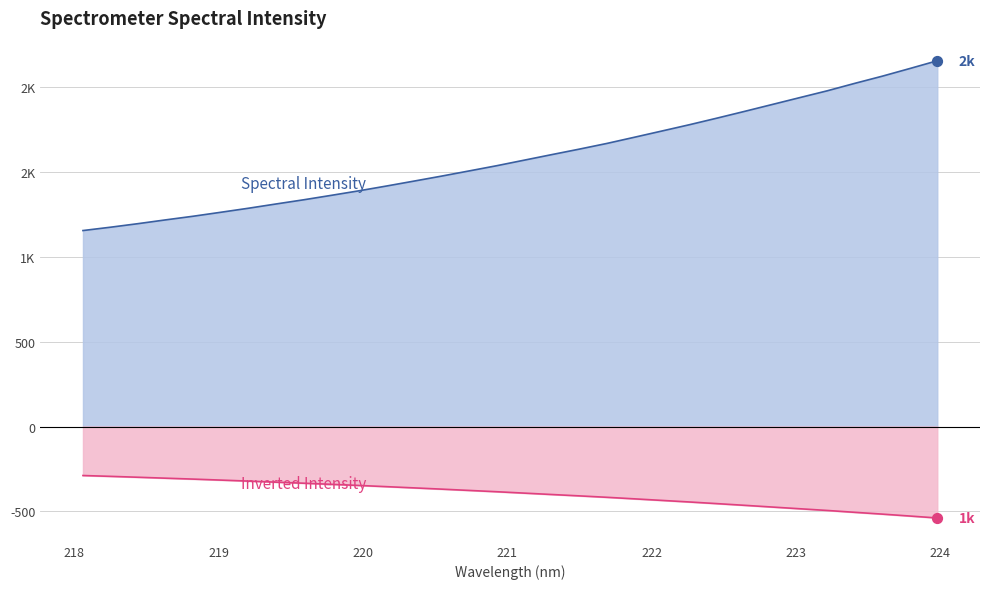

Approximately how many times larger is the value at 220.3533 compared to 222.0721?

0.8